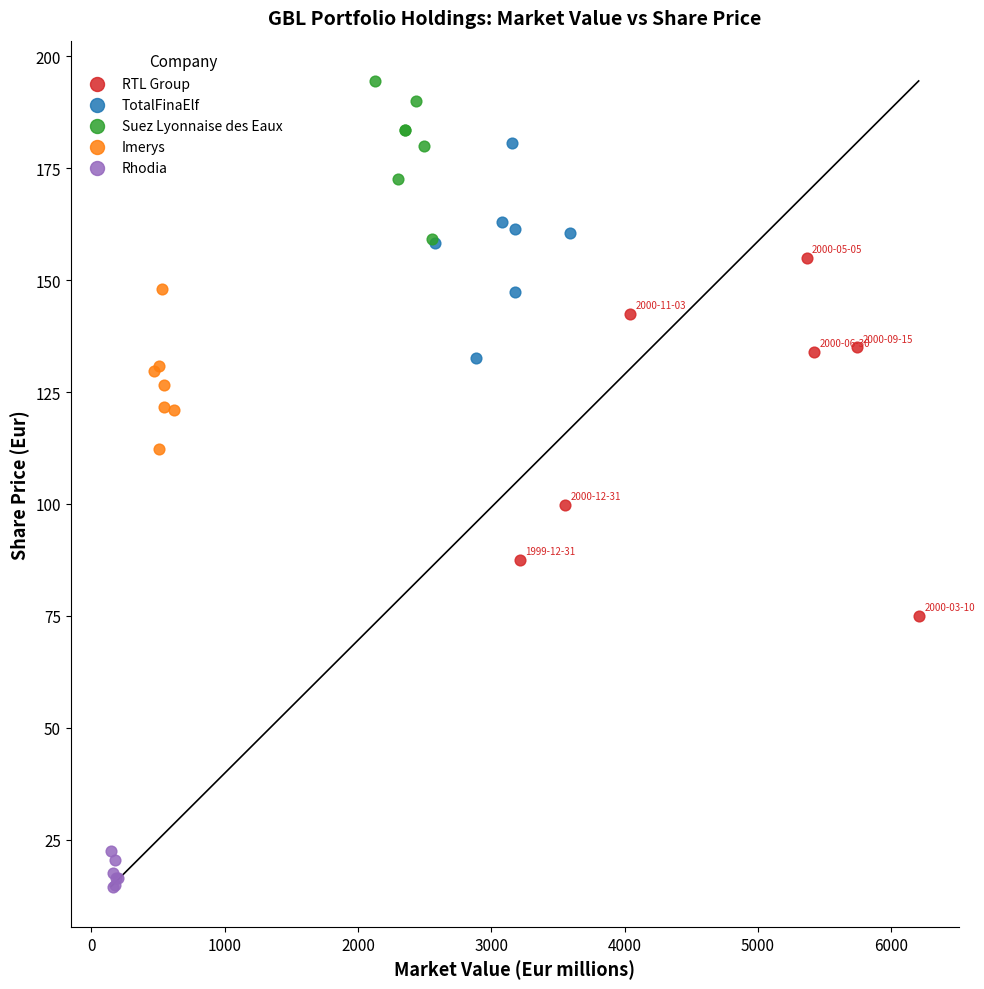

Which series contains the highest Y value?

Suez Lyonnaise des Eaux